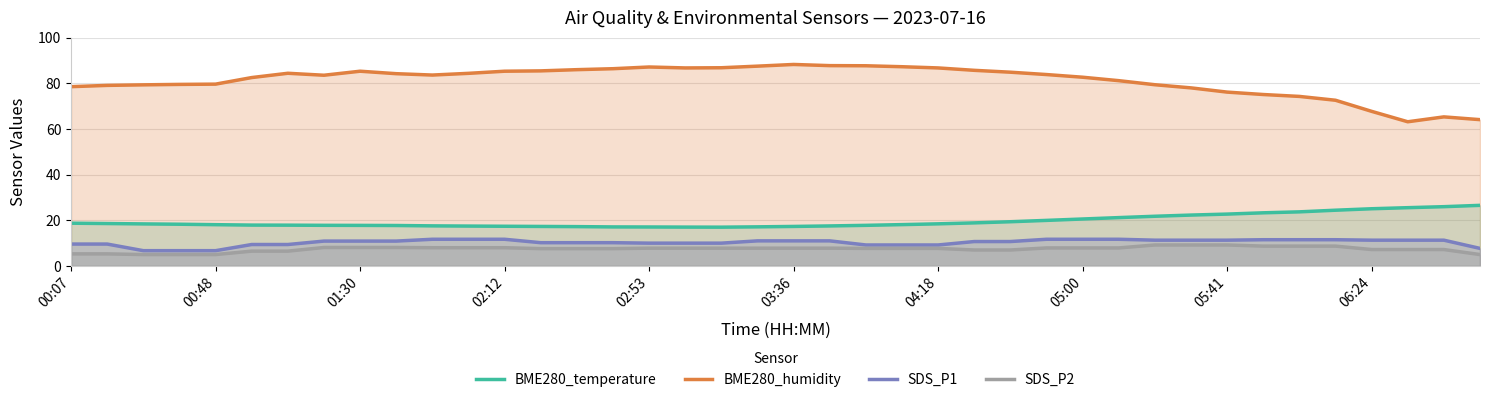

The value of SDS_P1 at 03:36 is 5.4. True or false?

False